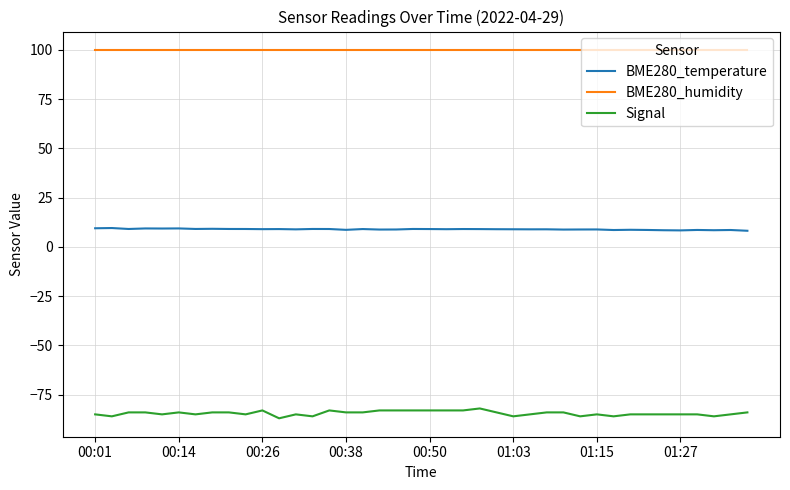

True or false: BME280_temperature and Signal intersect in this chart.

False